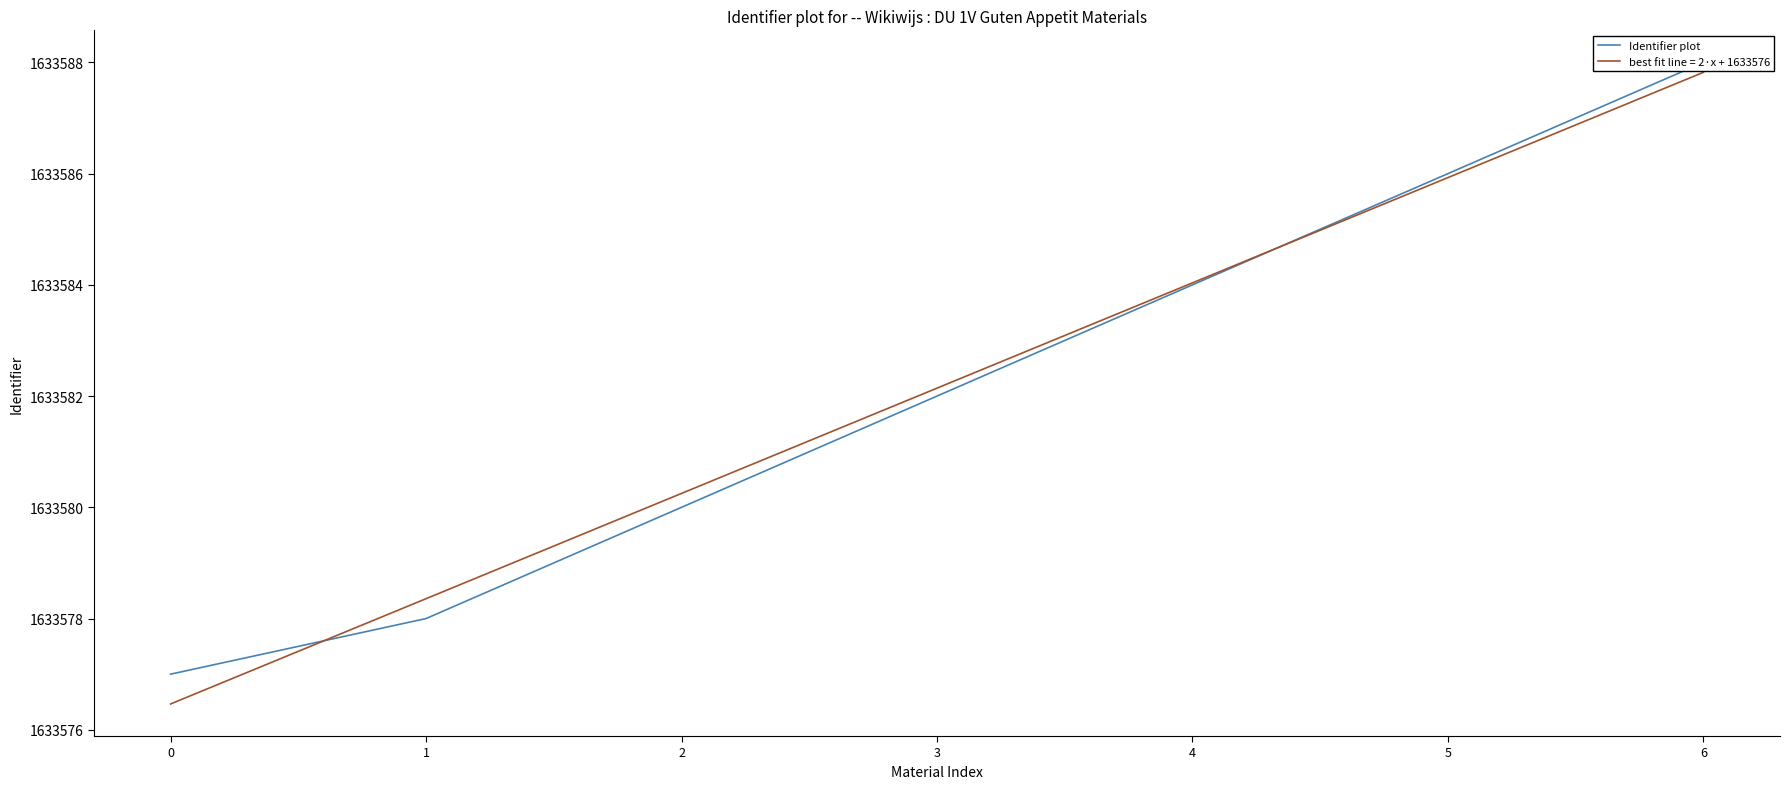

What is the greatest value displayed?

1633588